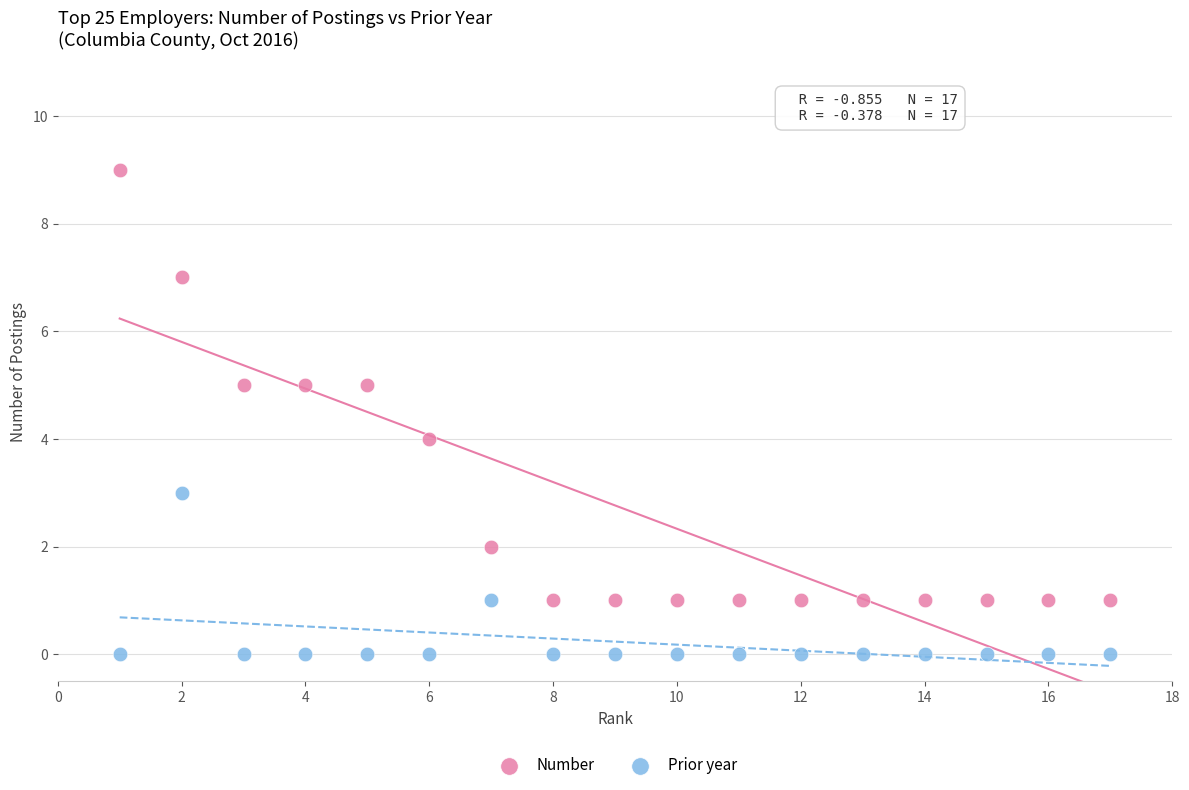

Which series contains the lowest Y value?

Prior year